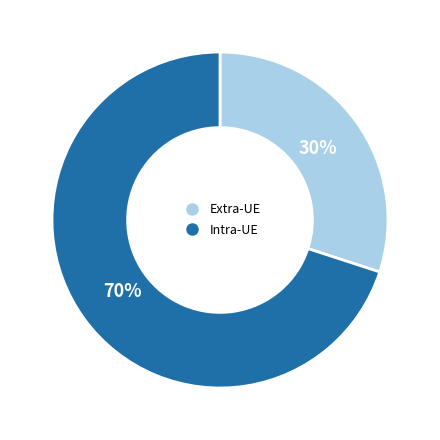

Is there any slice that represents more than half of the pie?

Yes